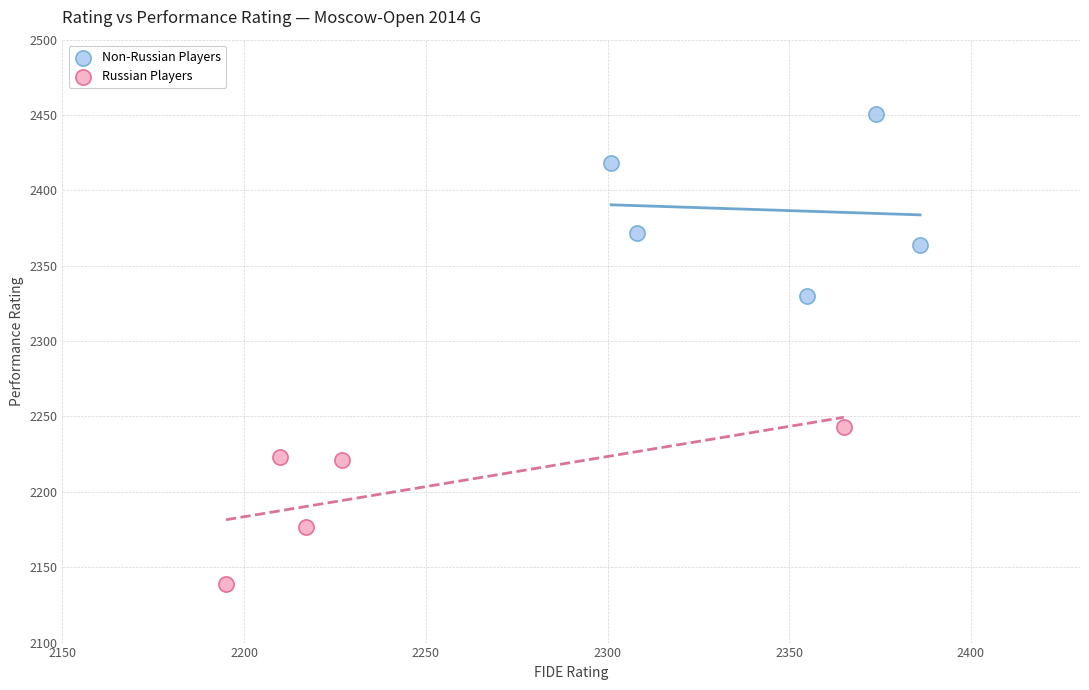

Which series has the largest Y range (max minus min)?

Non-Russian Players